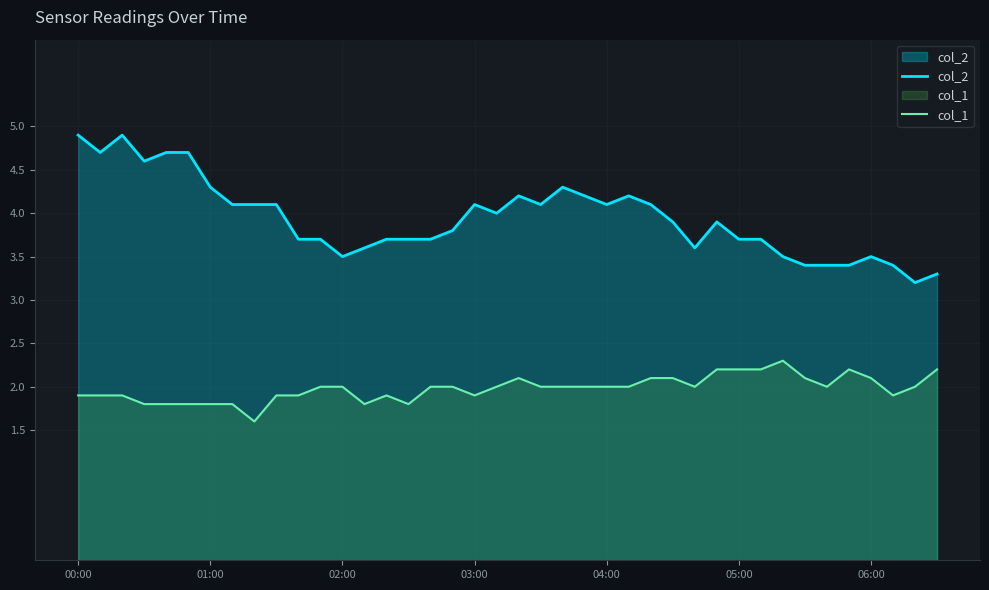

At how many categories does at least one series exceed 3?

40